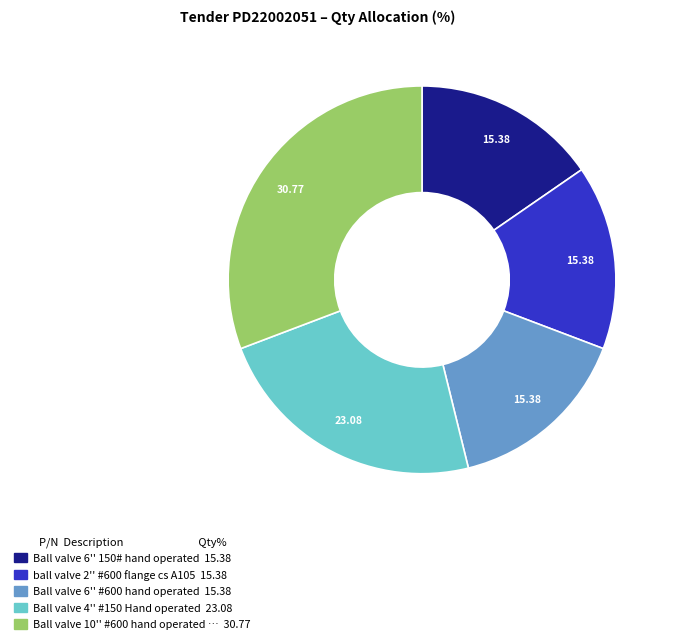

Does any single category account for the majority?

No